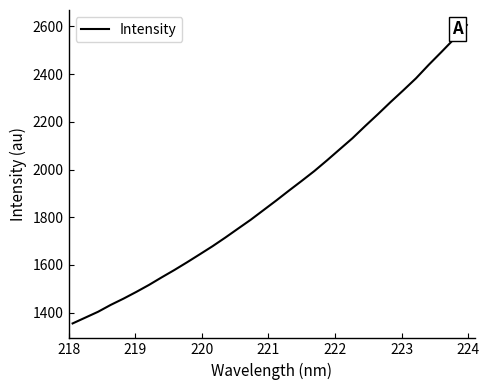

What is the maximum value shown in the chart?

2606.1